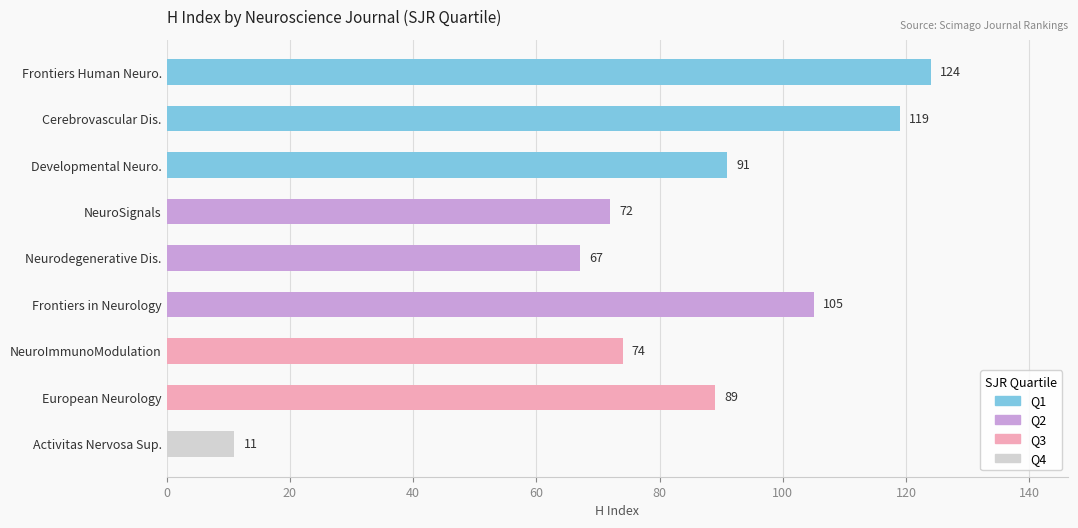

Count the number of data series in this chart.

1